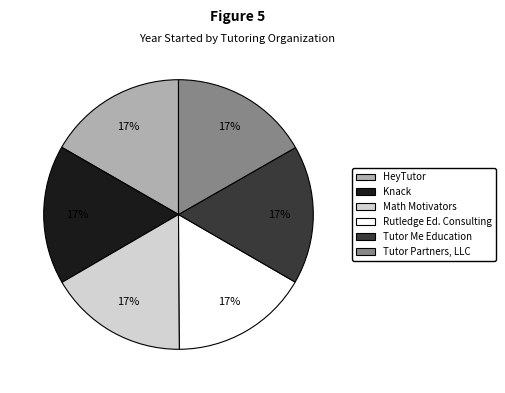

Count the number of slices in the pie.

6